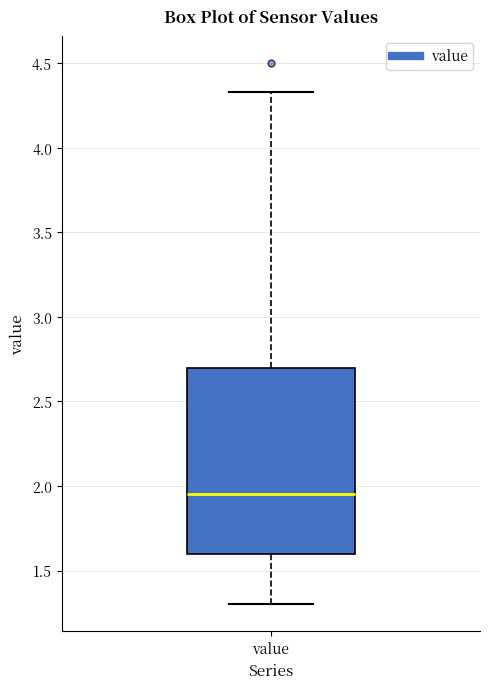

Read this box plot against the y-axis: the position of the median line, the range covered by the box, and the ends of both whiskers. The values are not printed on the chart, so give them approximately, as read against the axis.

median 1.95, box 1.60 to 2.70, whiskers 1.30 to 4.35